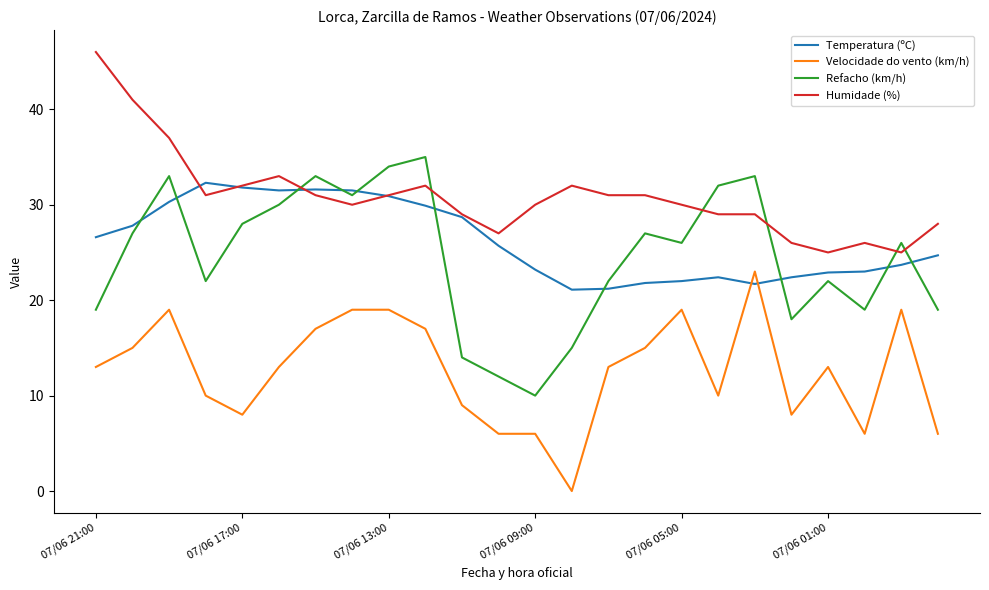

Rank the series by their maximum value, from lowest to highest.

Velocidade do vento (km/h), Temperatura (ºC), Refacho (km/h), Humidade (%)